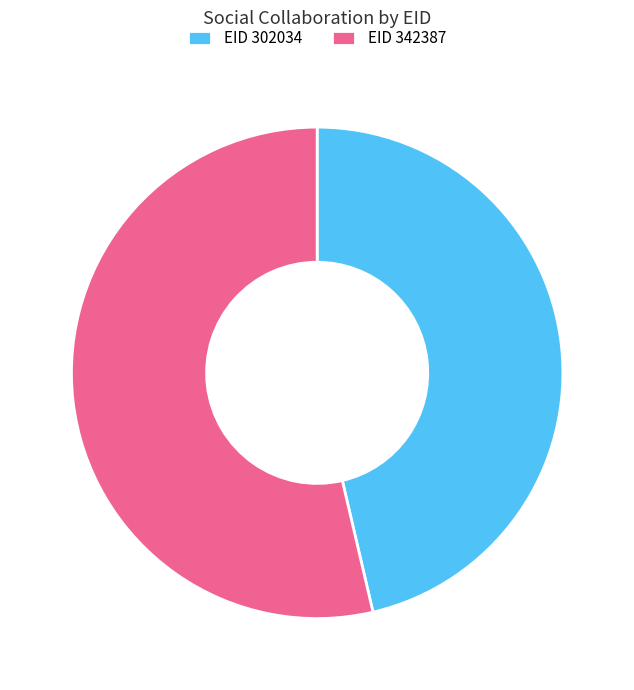

Is EID 342387 the majority of the pie?

Yes